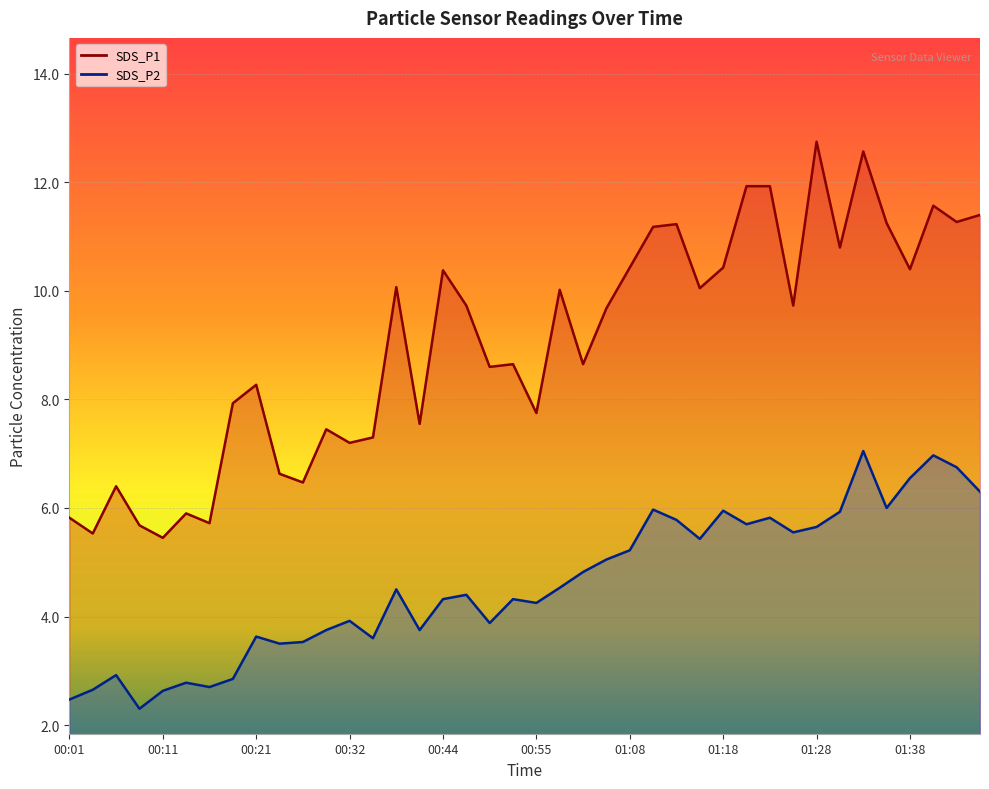

What is the value of the SDS_P1 point at the 11th from the left?

6.5